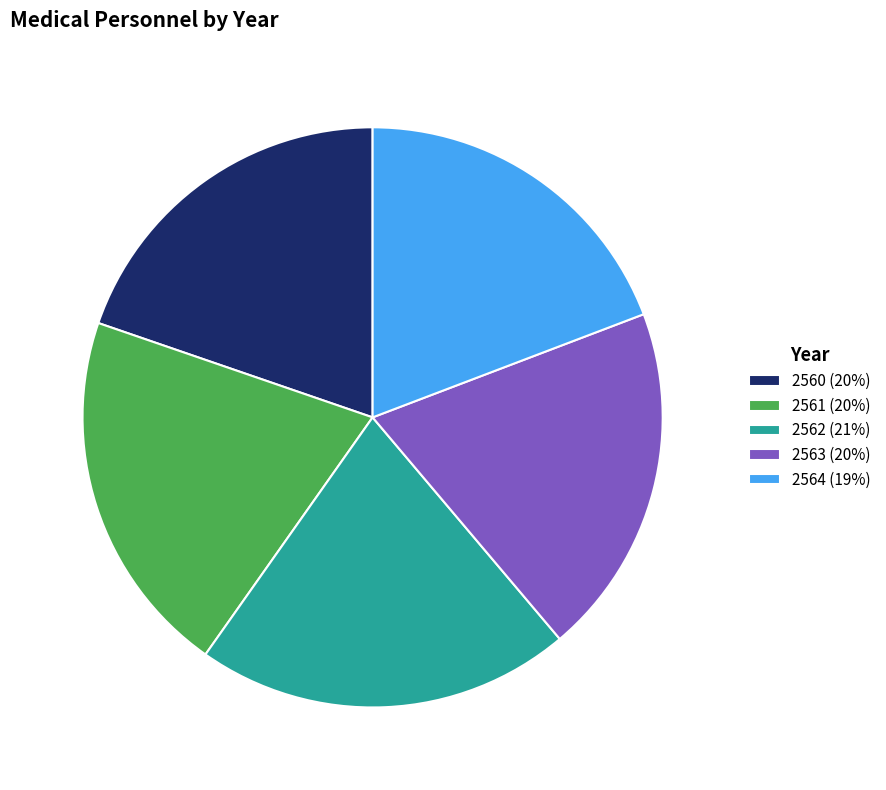

Is it true that 2561 is 20% of the pie?

True